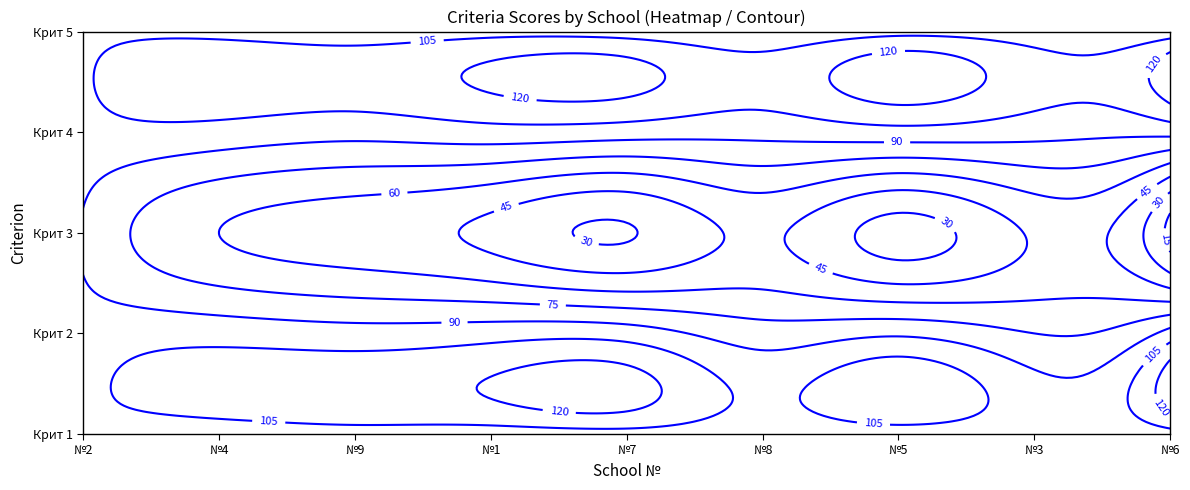

List the series in order of their peak value, highest first.

2, 9, 4, 1, 7, 6, 5, 8, 3